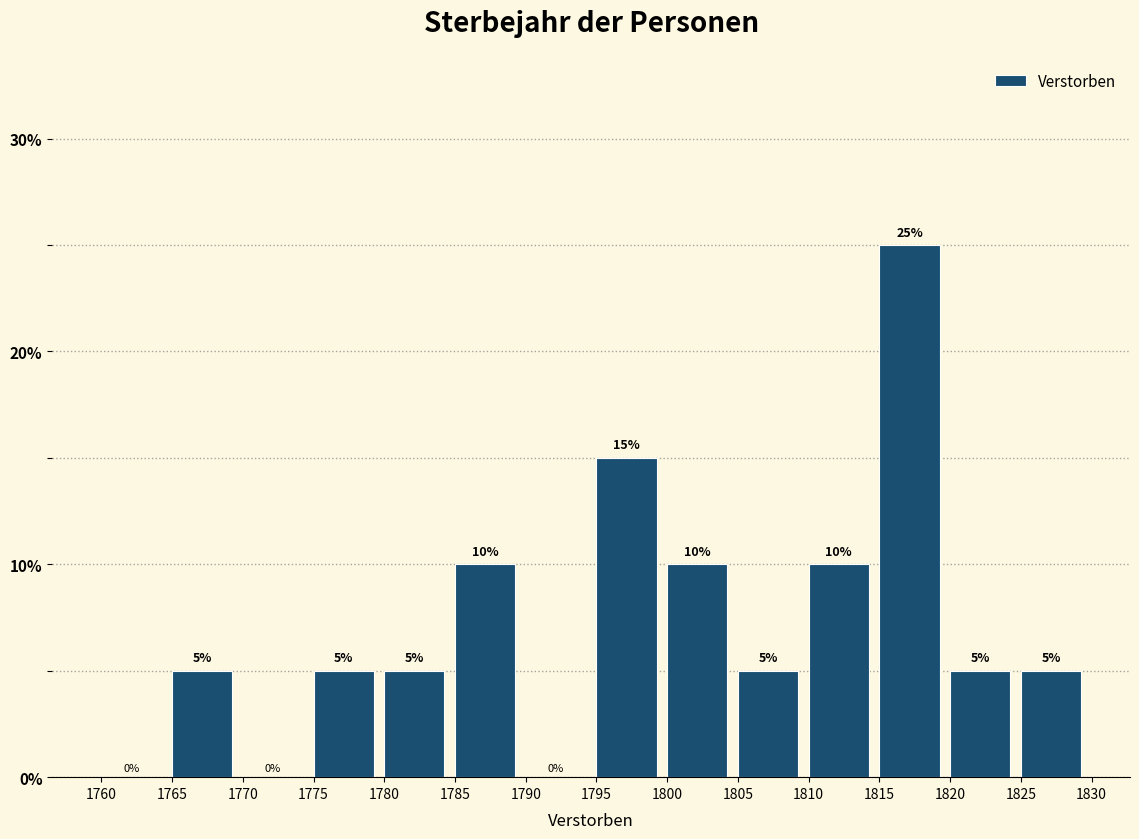

Over which range of the x-axis is the bar tallest?

1815 to 1820